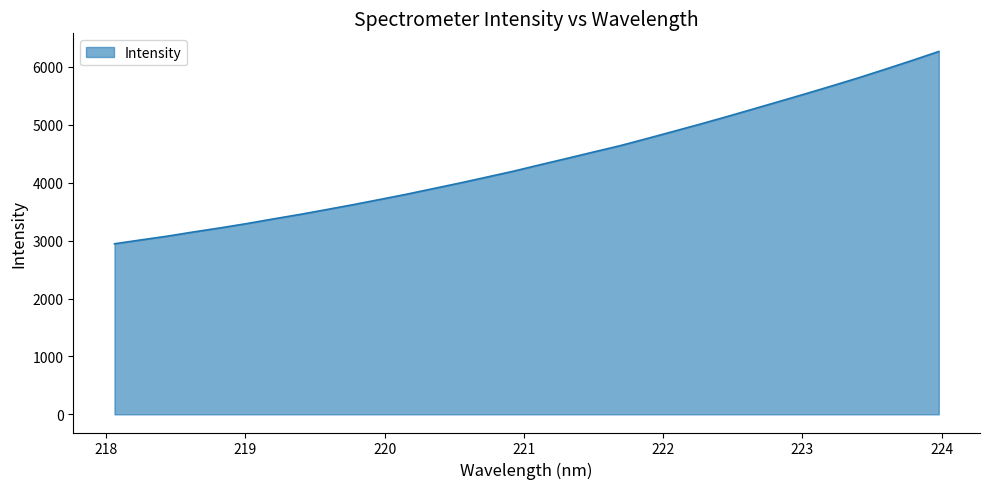

True or false: there are more than 0 points higher than both neighbors.

False